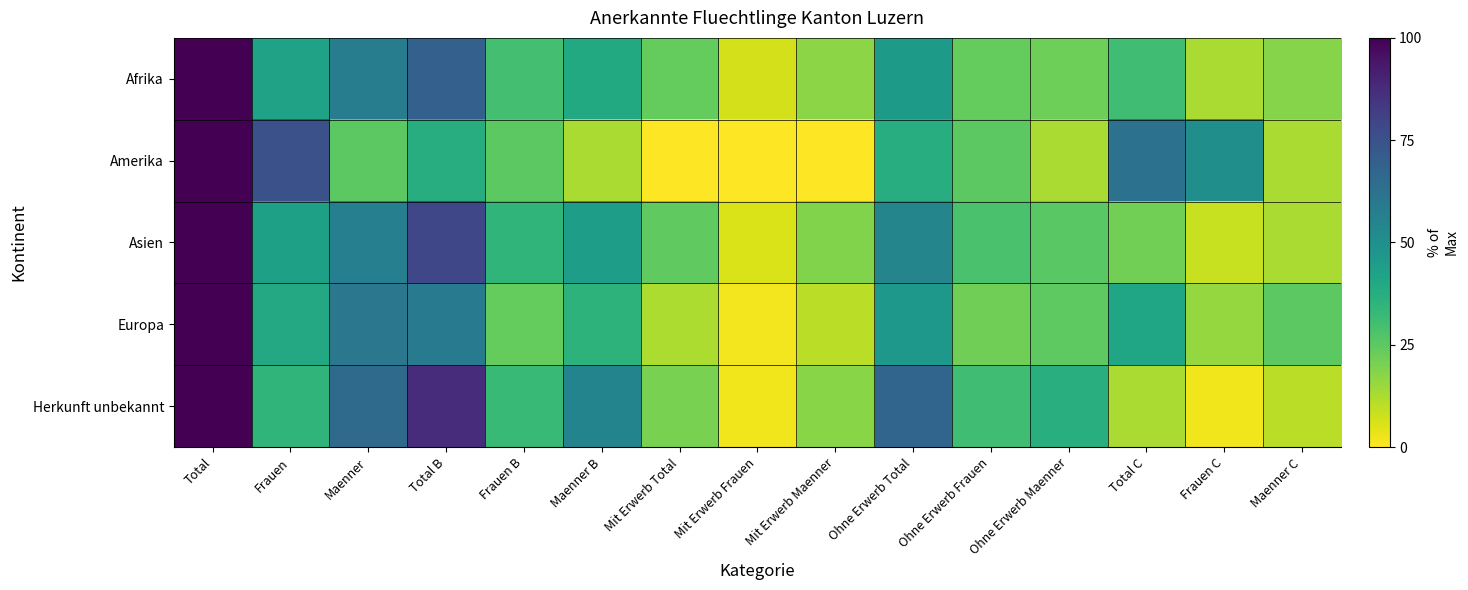

Reading left to right, extract all data points from this chart.

Afrika: Total=100.0	Frauen=42.6	Maenner=57.4	Total B=69.3	Frauen B=30.0	Maenner B=39.3	Mit Erwerb Total=23.7	Mit Erwerb Frauen=6.4	Mit Erwerb Maenner=17.3	Ohne Erwerb Total=45.6	Ohne Erwerb Frauen=23.6	Ohne Erwerb Maenner=22.0	Total C=30.7	Frauen C=12.6	Maenner C=18.1
Amerika: Total=100.0	Frauen=75.0	Maenner=25.0	Total B=37.5	Frauen B=25.0	Maenner B=12.5	Mit Erwerb Total=0.0	Mit Erwerb Frauen=0.0	Mit Erwerb Maenner=0.0	Ohne Erwerb Total=37.5	Ohne Erwerb Frauen=25.0	Ohne Erwerb Maenner=12.5	Total C=62.5	Frauen C=50.0	Maenner C=12.5
Asien: Total=100.0	Frauen=43.1	Maenner=56.9	Total B=78.9	Frauen B=34.6	Maenner B=44.3	Mit Erwerb Total=24.5	Mit Erwerb Frauen=5.7	Mit Erwerb Maenner=18.8	Ohne Erwerb Total=54.4	Ohne Erwerb Frauen=28.9	Ohne Erwerb Maenner=25.5	Total C=21.1	Frauen C=8.6	Maenner C=12.5
Europa: Total=100.0	Frauen=39.7	Maenner=60.3	Total B=59.0	Frauen B=23.7	Maenner B=35.3	Mit Erwerb Total=12.3	Mit Erwerb Frauen=1.8	Mit Erwerb Maenner=10.4	Ohne Erwerb Total=46.7	Ohne Erwerb Frauen=21.8	Ohne Erwerb Maenner=24.9	Total C=41.0	Frauen C=16.0	Maenner C=25.0
Herkunft unbekannt: Total=100.0	Frauen=34.7	Maenner=65.3	Total B=87.4	Frauen B=32.6	Maenner B=54.7	Mit Erwerb Total=20.0	Mit Erwerb Frauen=2.1	Mit Erwerb Maenner=17.9	Ohne Erwerb Total=67.4	Ohne Erwerb Frauen=30.5	Ohne Erwerb Maenner=36.8	Total C=12.6	Frauen C=2.1	Maenner C=10.5